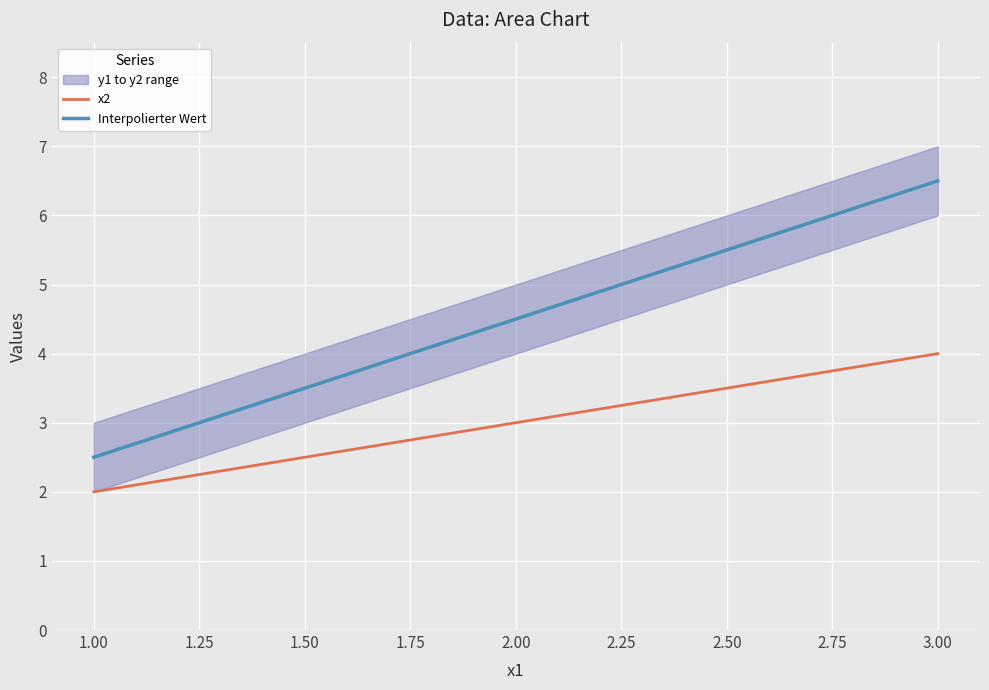

The value of Interpolierter Wert at 3.00 is 10.3. True or false?

False